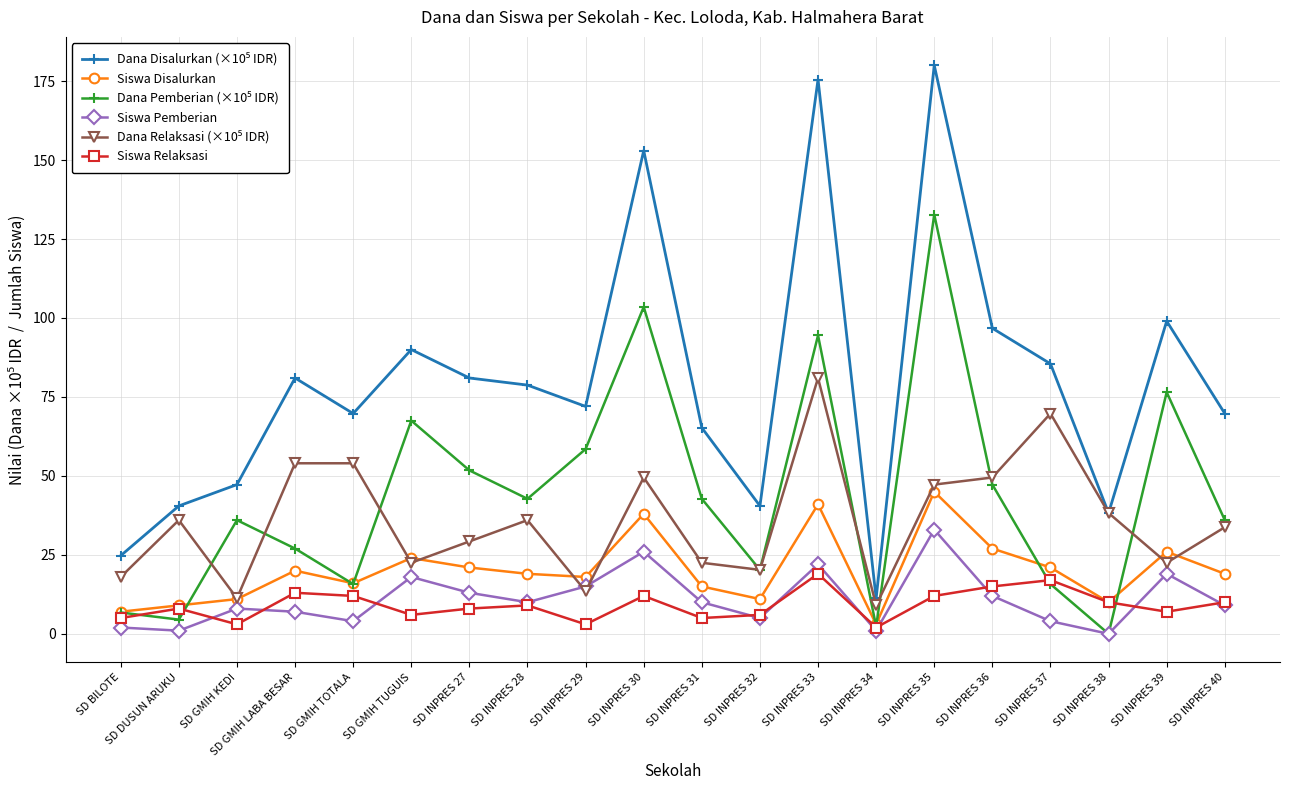

What is the greatest value displayed?

180.0